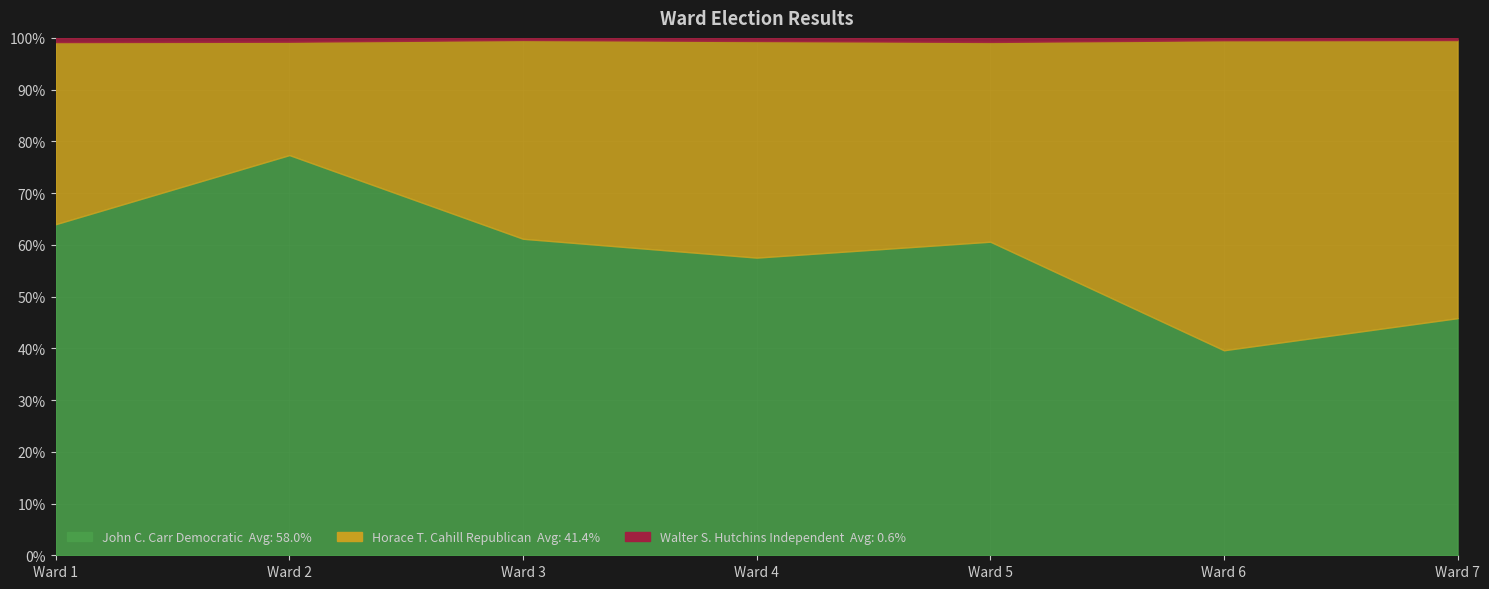

At which label is Horace T. Cahill Republican closest to 1819?

Ward 5